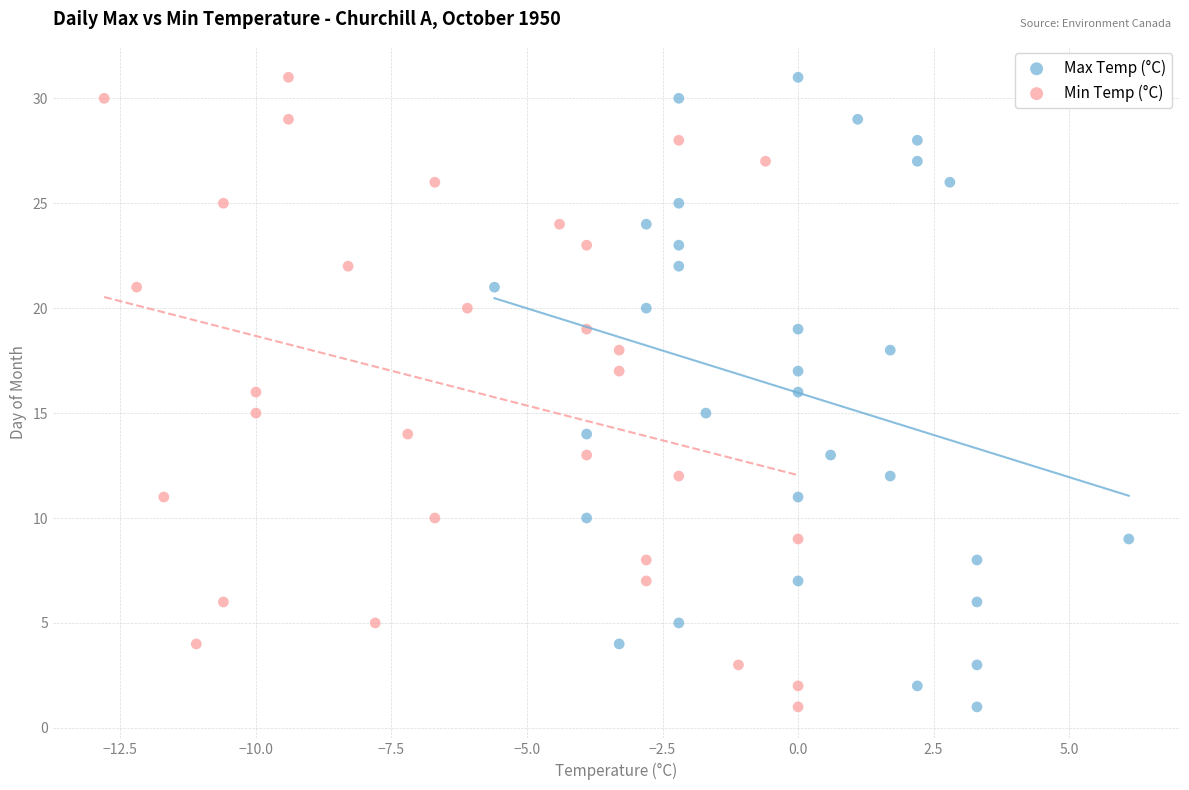

What are all the series names shown in the legend?

Max Temp (°C), Min Temp (°C)